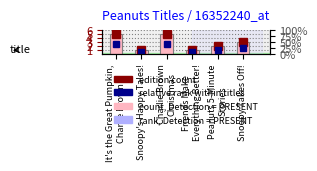

How many values are below 3?

3